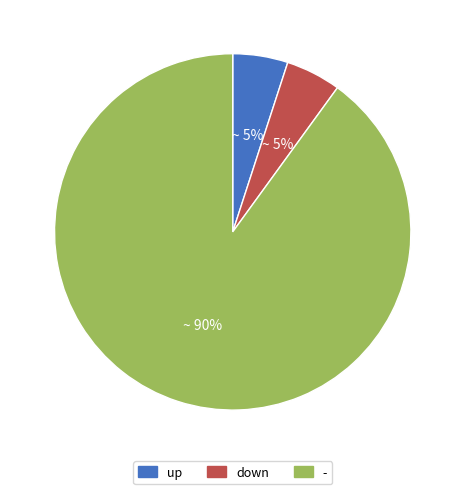

Combined, do down and - account for over 50%?

Yes